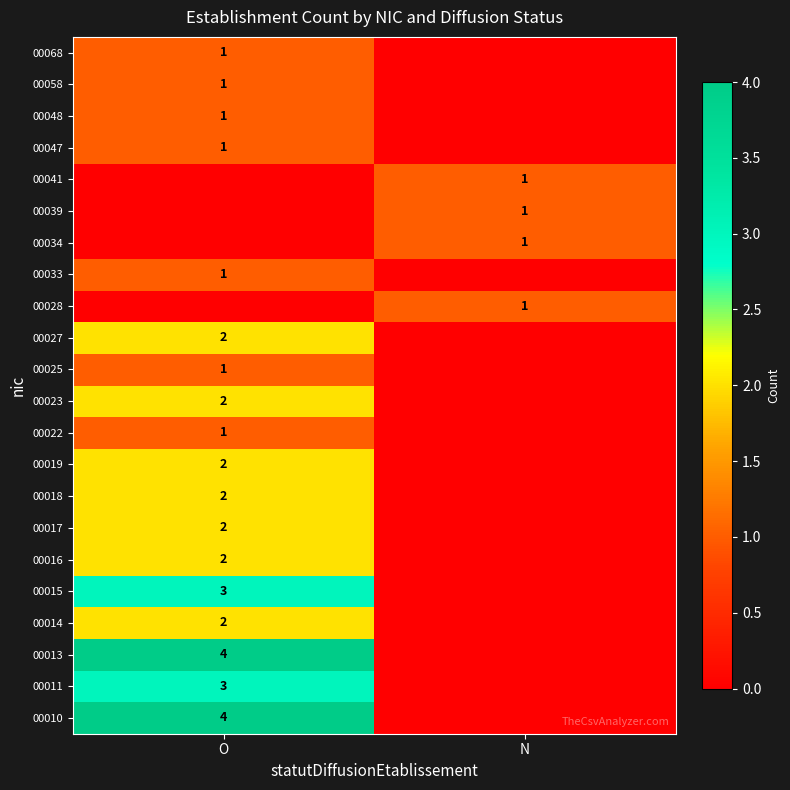

The 00028 series shows 2 at N. True or false?

False